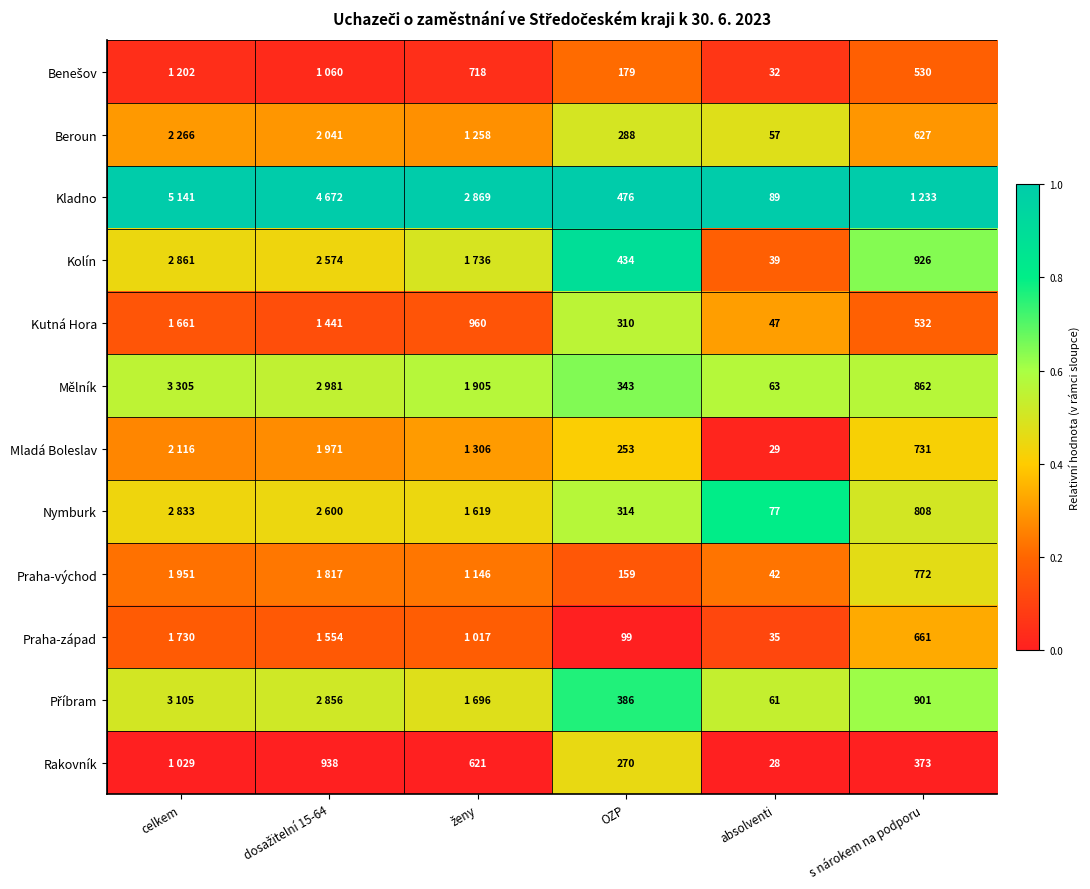

At which label does Kutná Hora reach its peak?

OZP